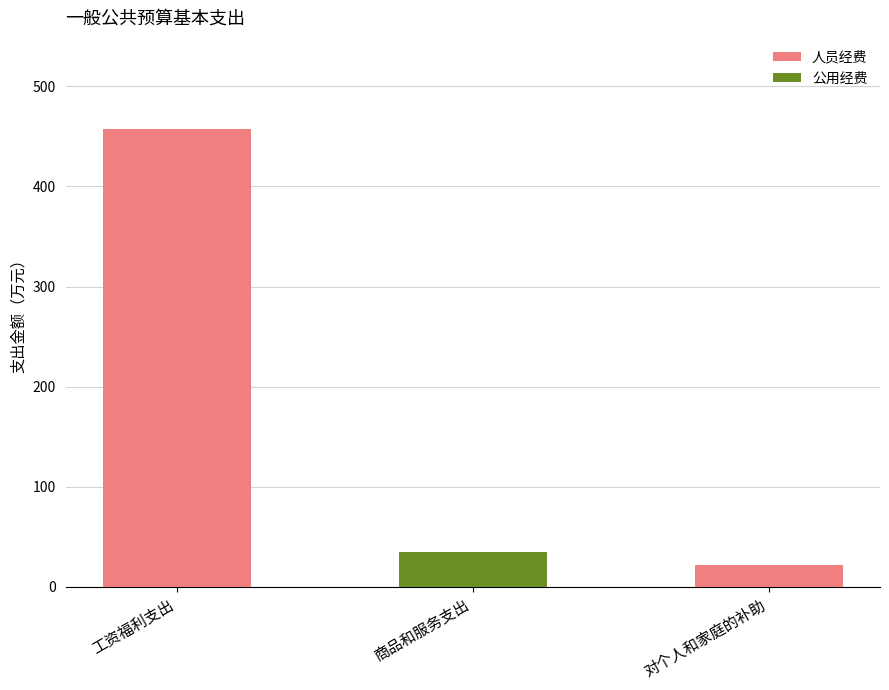

What is the sum of all 人员经费 values?

478.4